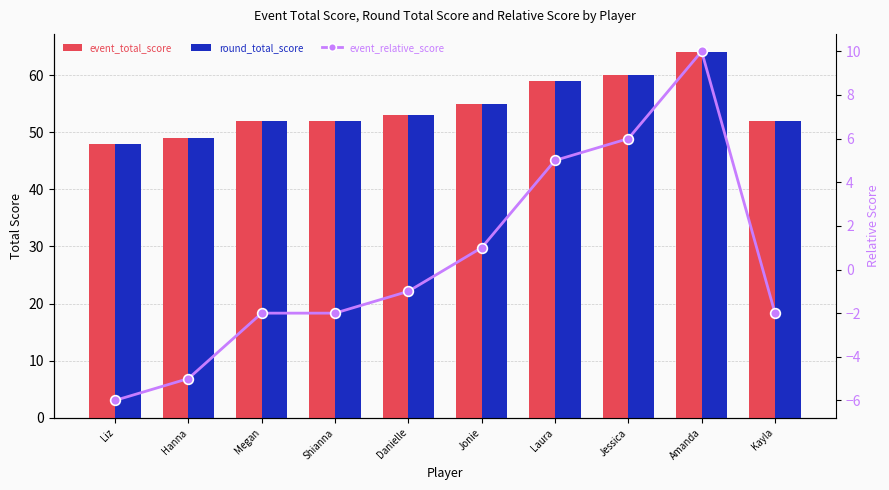

Which series changed the most between Laura and Kayla?

event_total_score